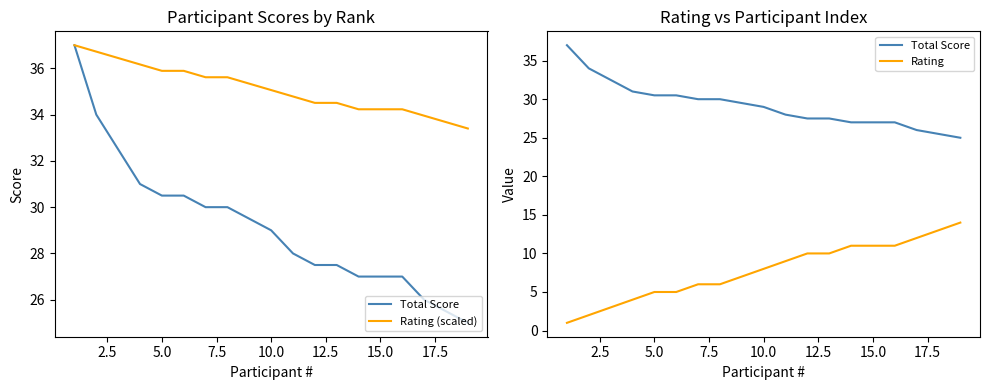

What position from the right is 2.5?

18